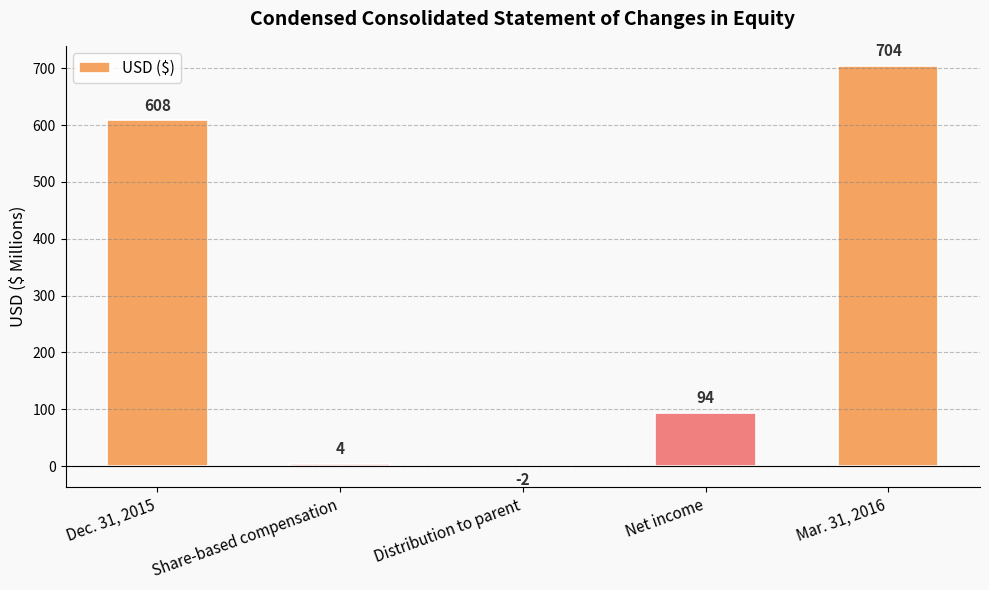

Which category has the highest value across all series?

Mar. 31, 2016